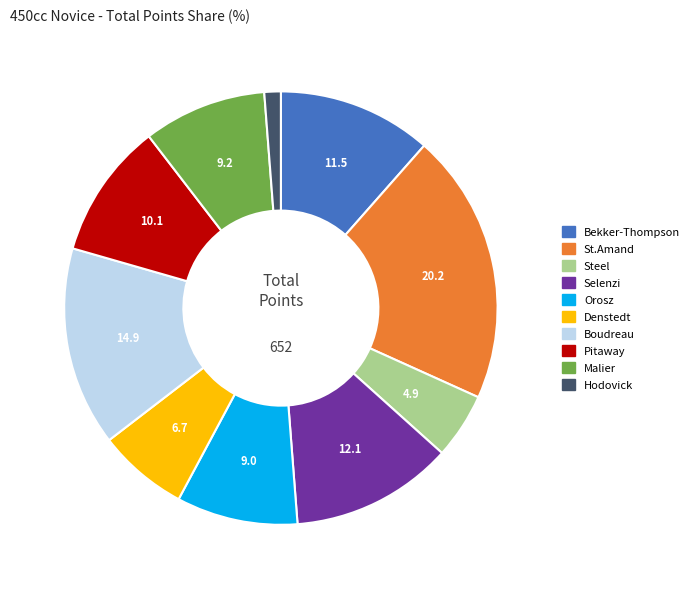

Combined, do Malier and Orosz account for over 50%?

No